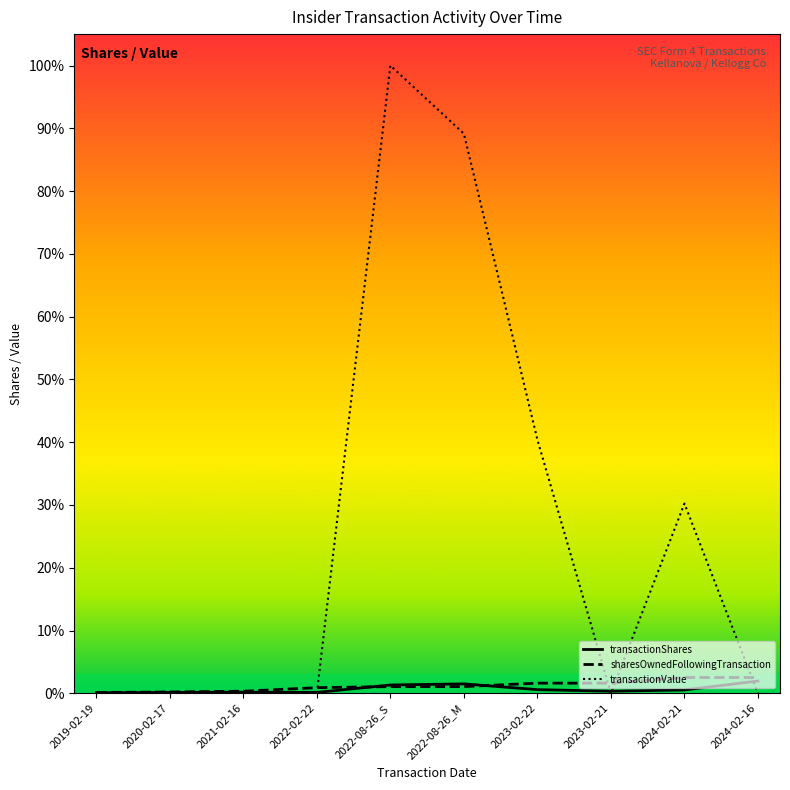

What is the sum of all transactionShares values?

0.1